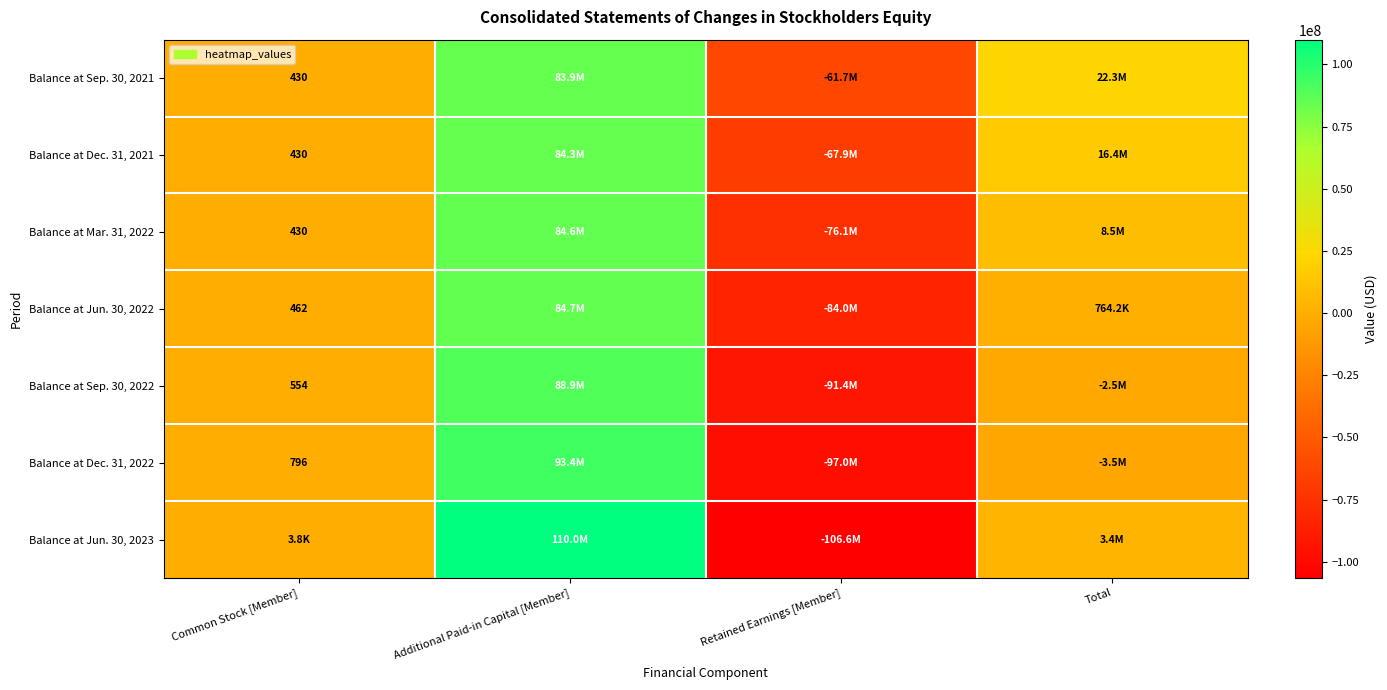

At which category is the sum across all series the highest?

Additional Paid-in Capital [Member]